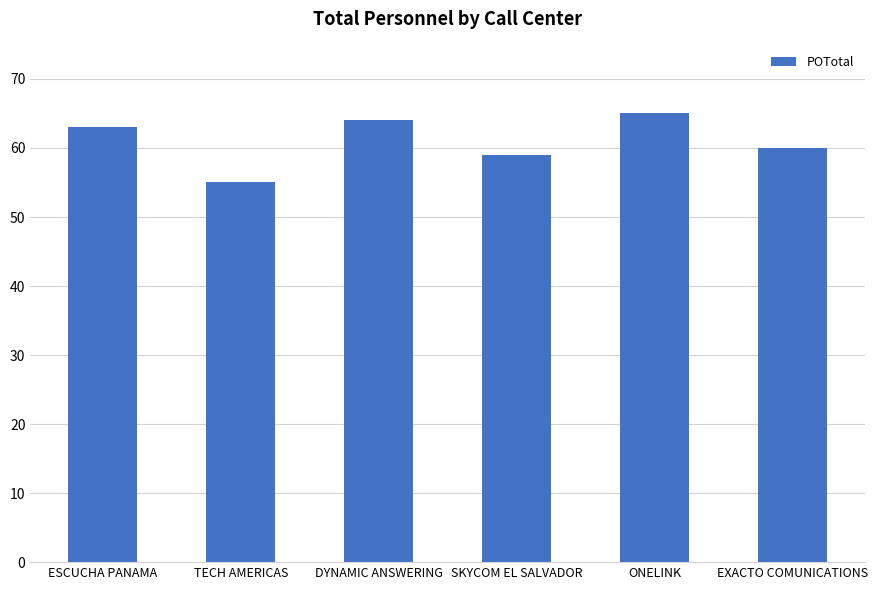

Between ESCUCHA PANAMA and DYNAMIC ANSWERING, which is larger?

DYNAMIC ANSWERING